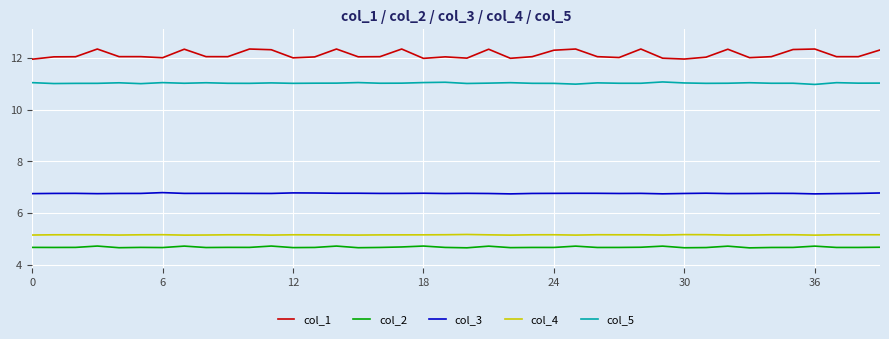

What is the maximum value for col_1?

12.3